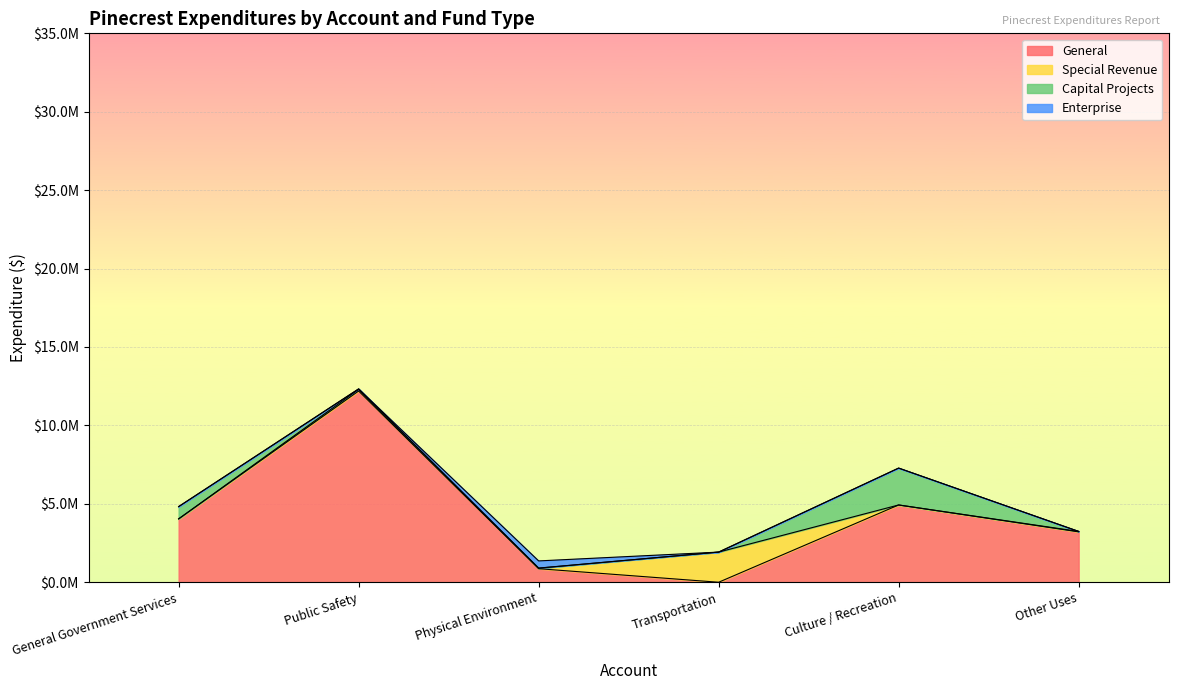

True or false: Capital Projects and Enterprise cross at least once.

True